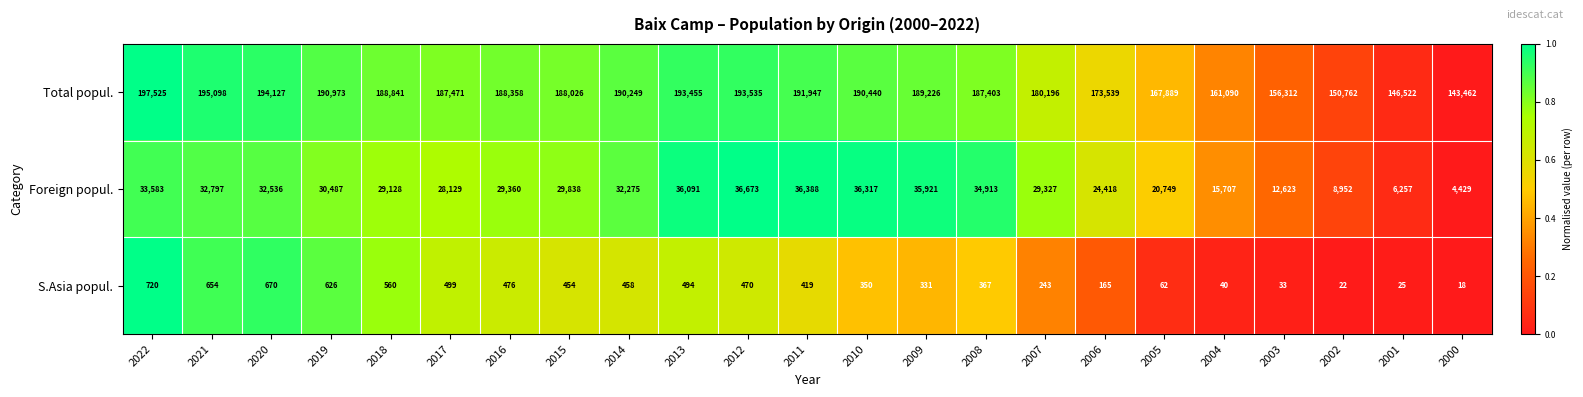

How many data points in Total popul. are less than 188358?

11